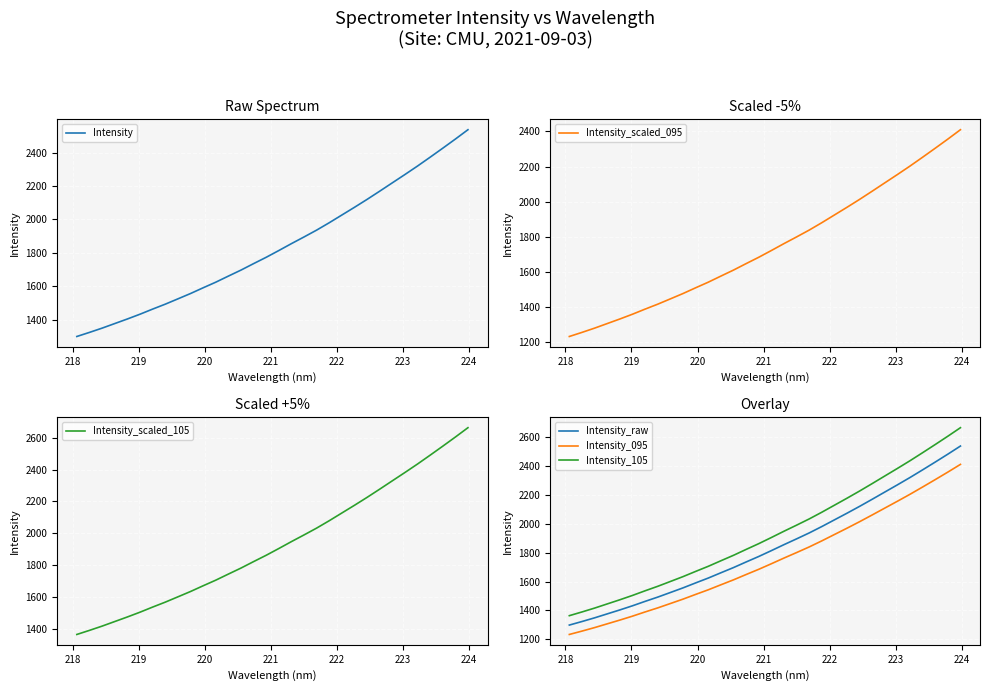

What is the lowest value of the Intensity_raw series?

1299.1